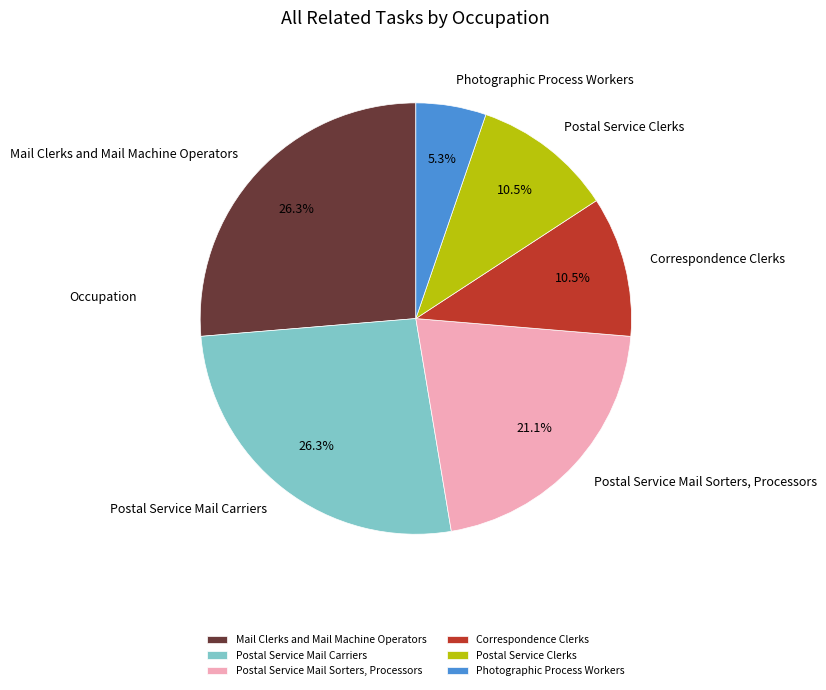

To the nearest percent, what is the combined percentage of Mail Clerks and Mail Machine Operators and Photographic Process Workers?

32%